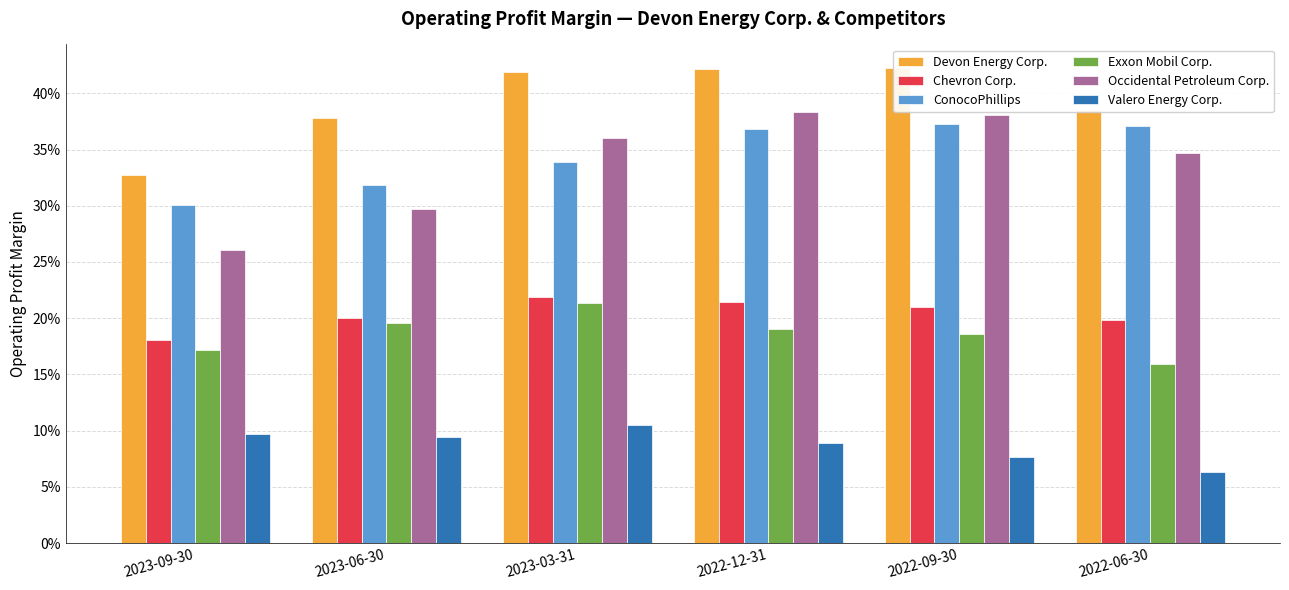

Reading left to right, list all the values displayed in this chart.

Devon Energy Corp.: 2023-09-30=0.3	2023-06-30=0.4	2023-03-31=0.4	2022-12-31=0.4	2022-09-30=0.4	2022-06-30=0.4
Chevron Corp.: 2023-09-30=0.2	2023-06-30=0.2	2023-03-31=0.2	2022-12-31=0.2	2022-09-30=0.2	2022-06-30=0.2
ConocoPhillips: 2023-09-30=0.3	2023-06-30=0.3	2023-03-31=0.3	2022-12-31=0.4	2022-09-30=0.4	2022-06-30=0.4
Exxon Mobil Corp.: 2023-09-30=0.2	2023-06-30=0.2	2023-03-31=0.2	2022-12-31=0.2	2022-09-30=0.2	2022-06-30=0.2
Occidental Petroleum Corp.: 2023-09-30=0.3	2023-06-30=0.3	2023-03-31=0.4	2022-12-31=0.4	2022-09-30=0.4	2022-06-30=0.3
Valero Energy Corp.: 2023-09-30=0.1	2023-06-30=0.1	2023-03-31=0.1	2022-12-31=0.1	2022-09-30=0.1	2022-06-30=0.1